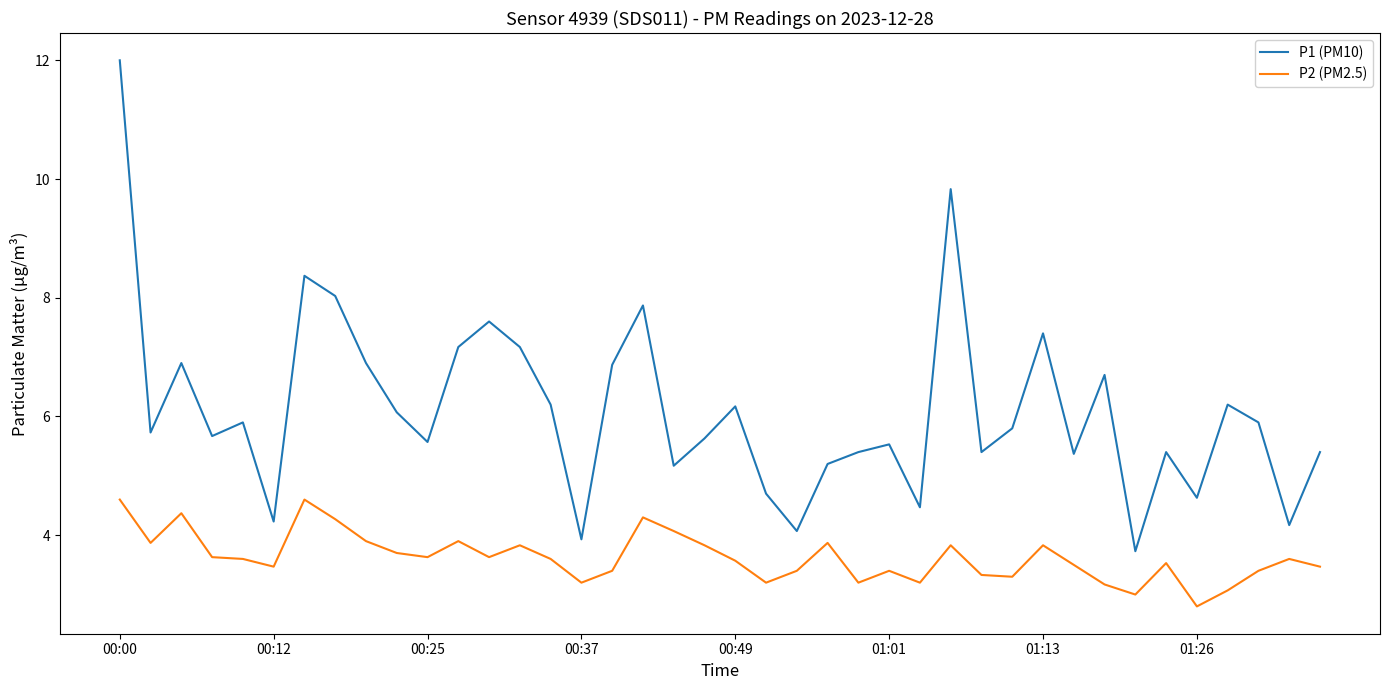

Which series has the largest total across all categories?

P1 (PM10)